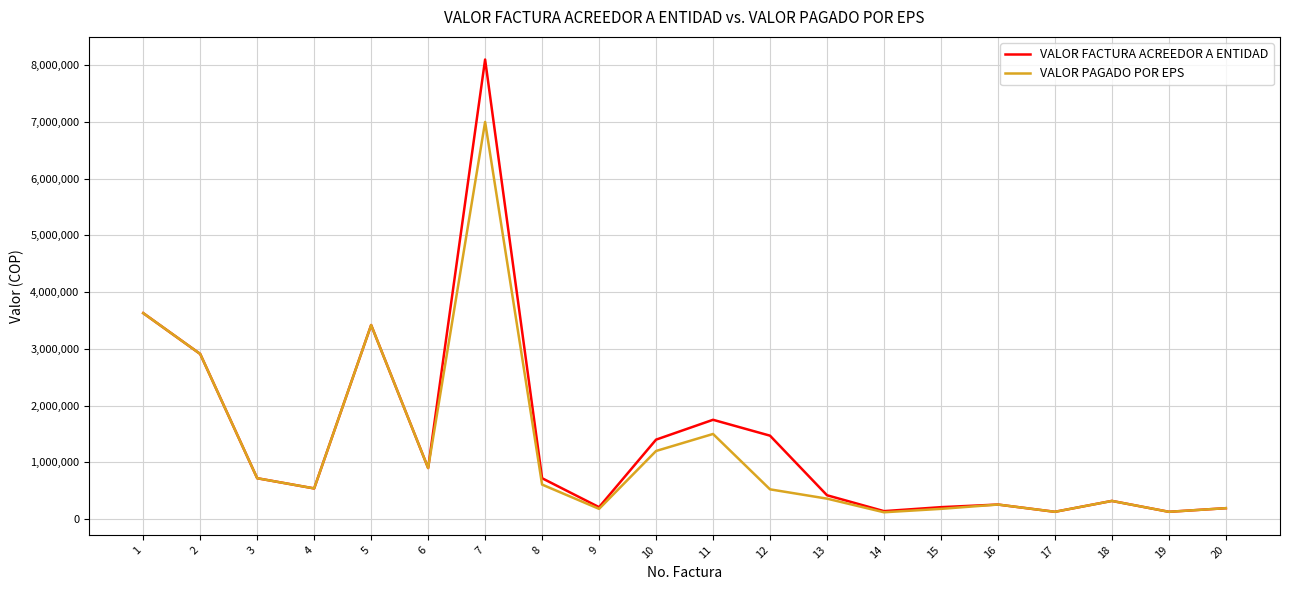

Which series has the largest range (max minus min)?

VALOR FACTURA ACREEDOR A ENTIDAD